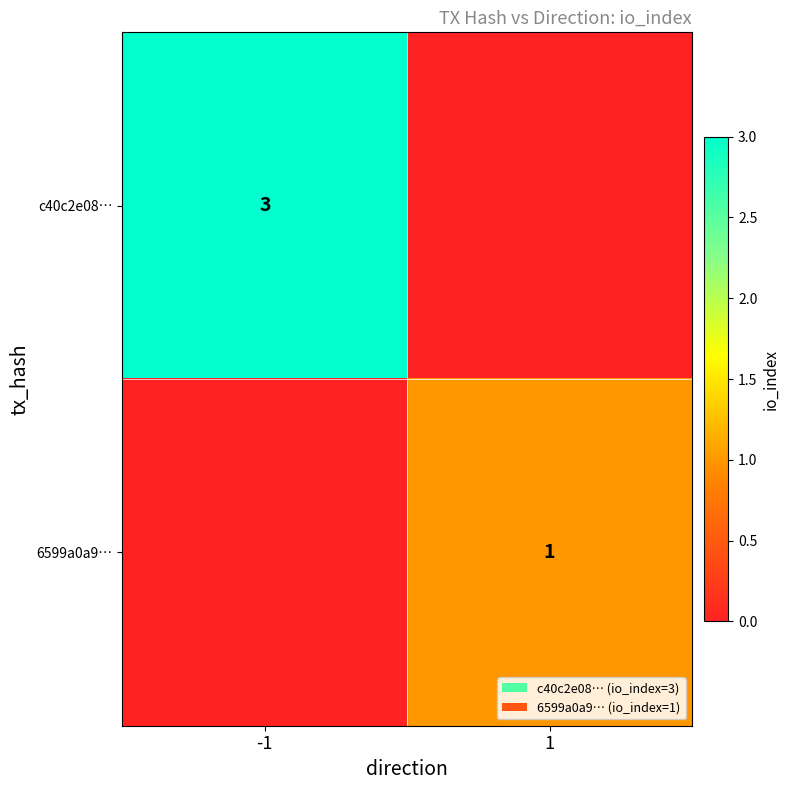

The c40c2e08… series shows 3 at -1. True or false?

True